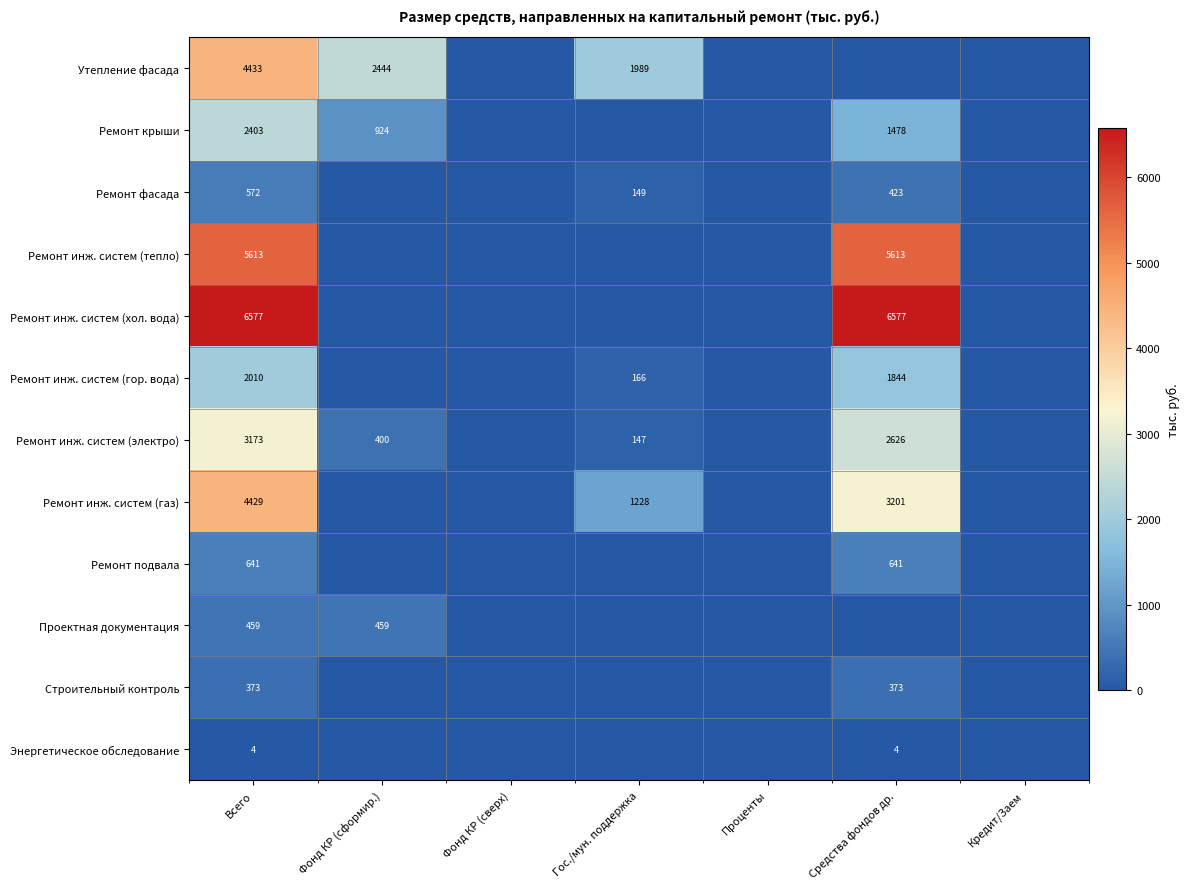

The value of Строительный контроль at Всего is 500. True or false?

False